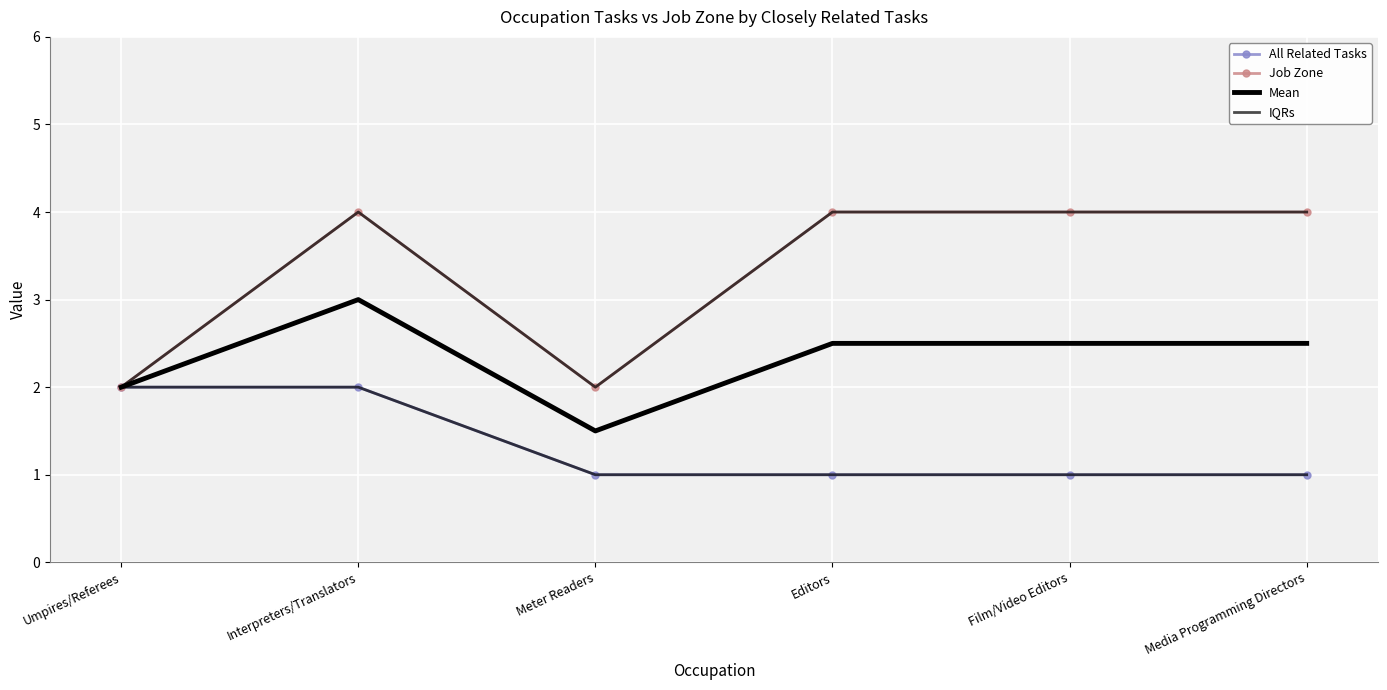

What is the total value across all series at Media Programming Directors?

11.5